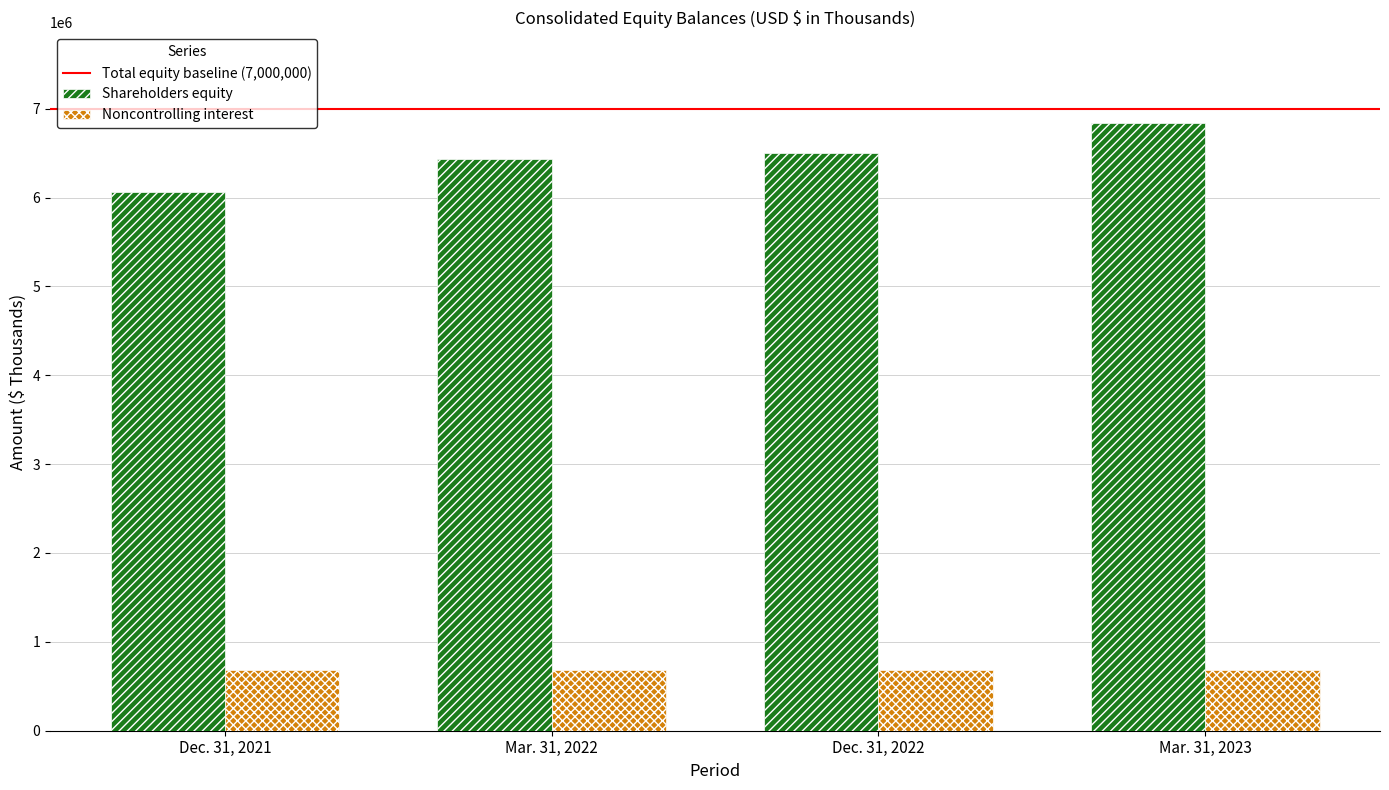

Which category has the lowest value in the Shareholders equity series?

Dec. 31, 2021